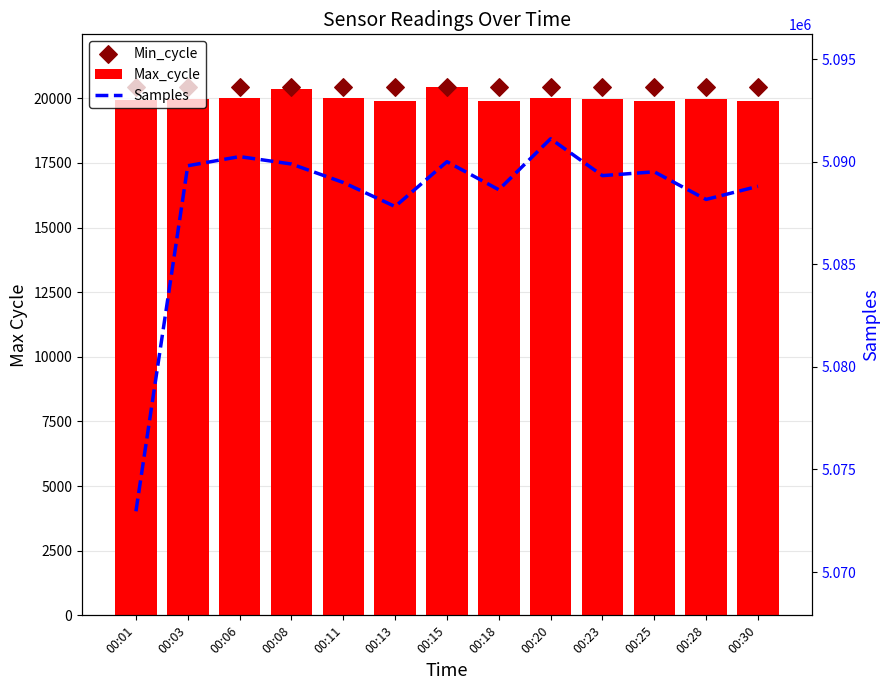

Which series has the largest total across all categories?

Samples